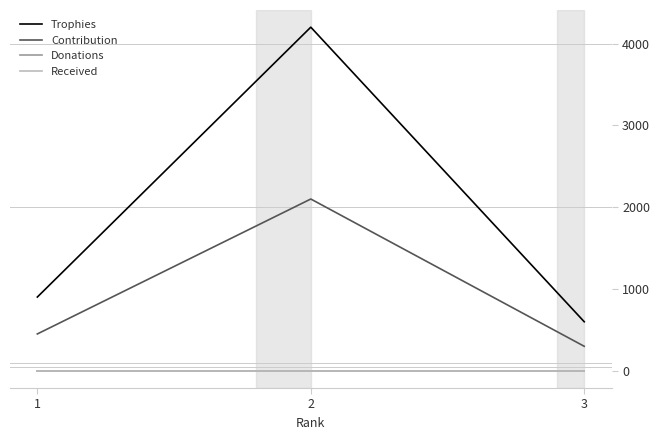

Is this an area chart (filled region under the line)?

No